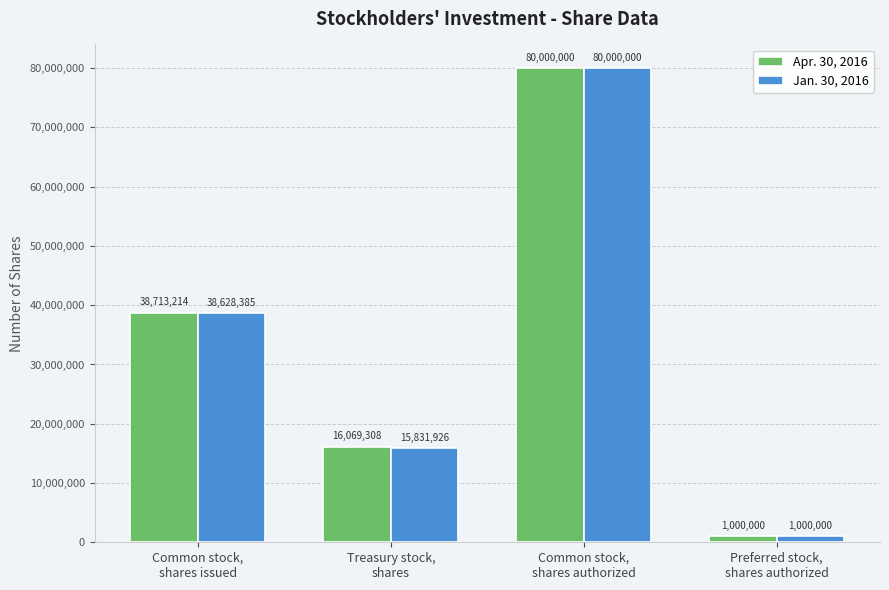

How many categories are shown in the chart?

4